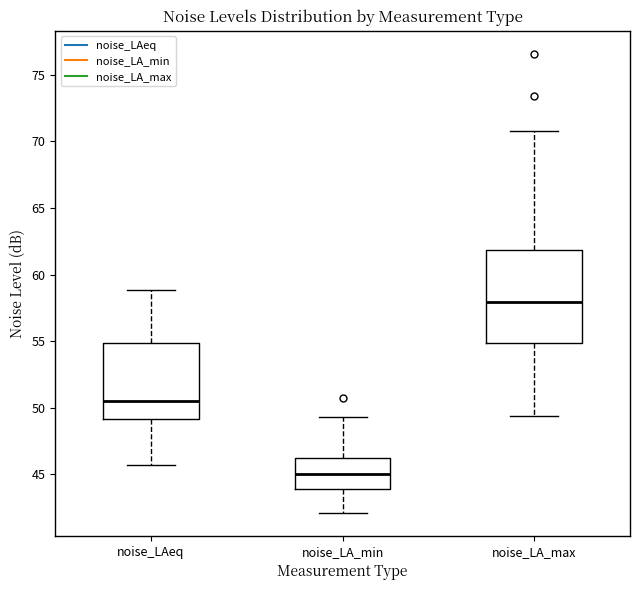

Which box is the tallest, from its lower edge to its upper edge?

noise_LA_max